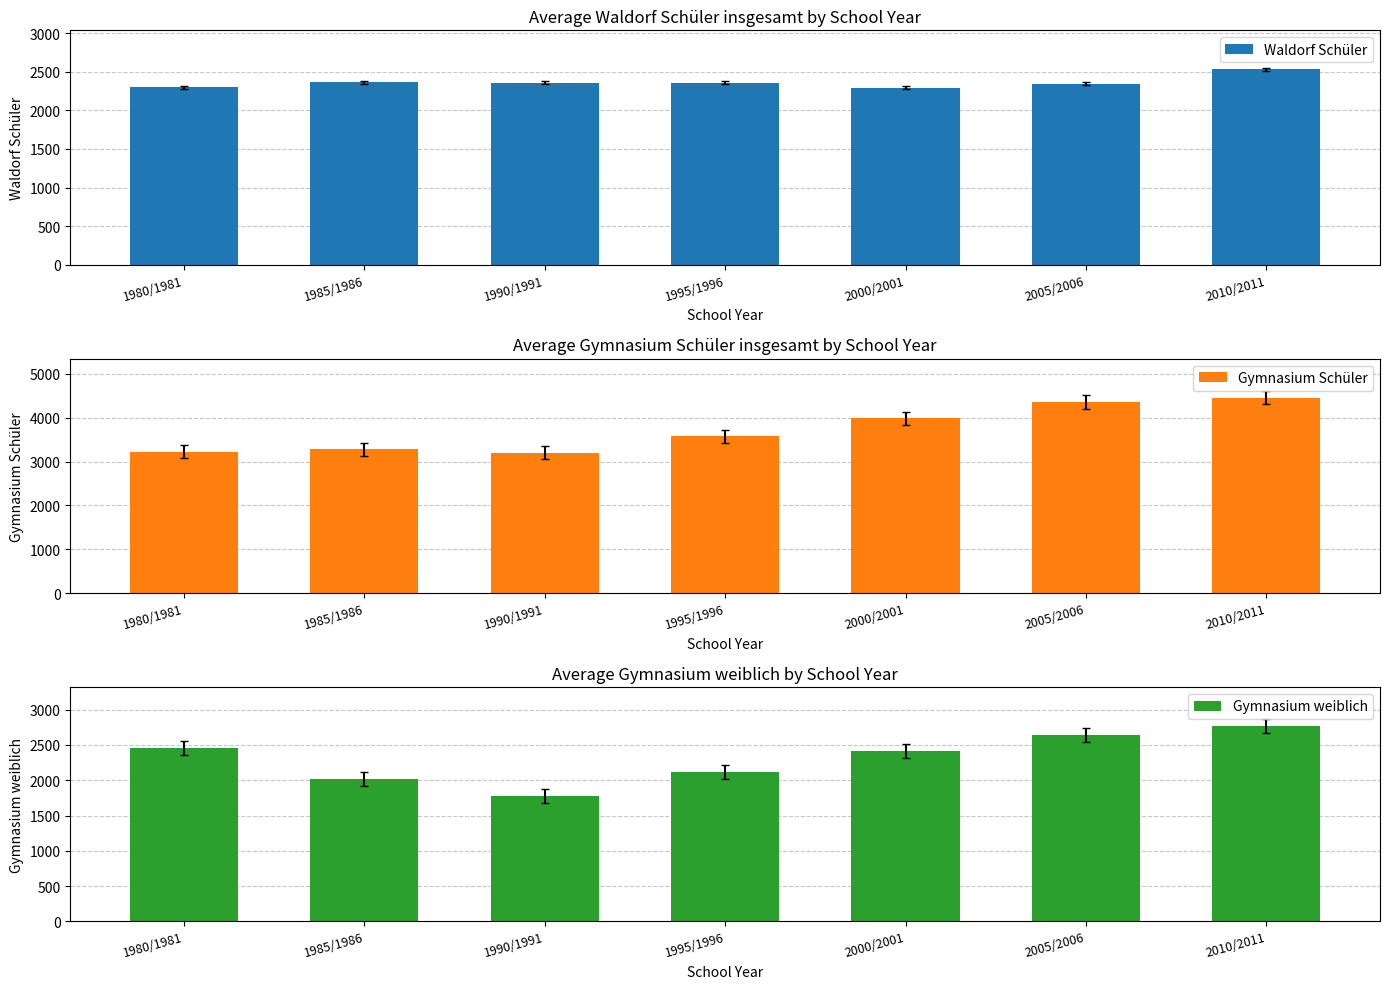

What are all the series names shown in the legend?

Waldorf Schüler, Gymnasium Schüler, Gymnasium weiblich